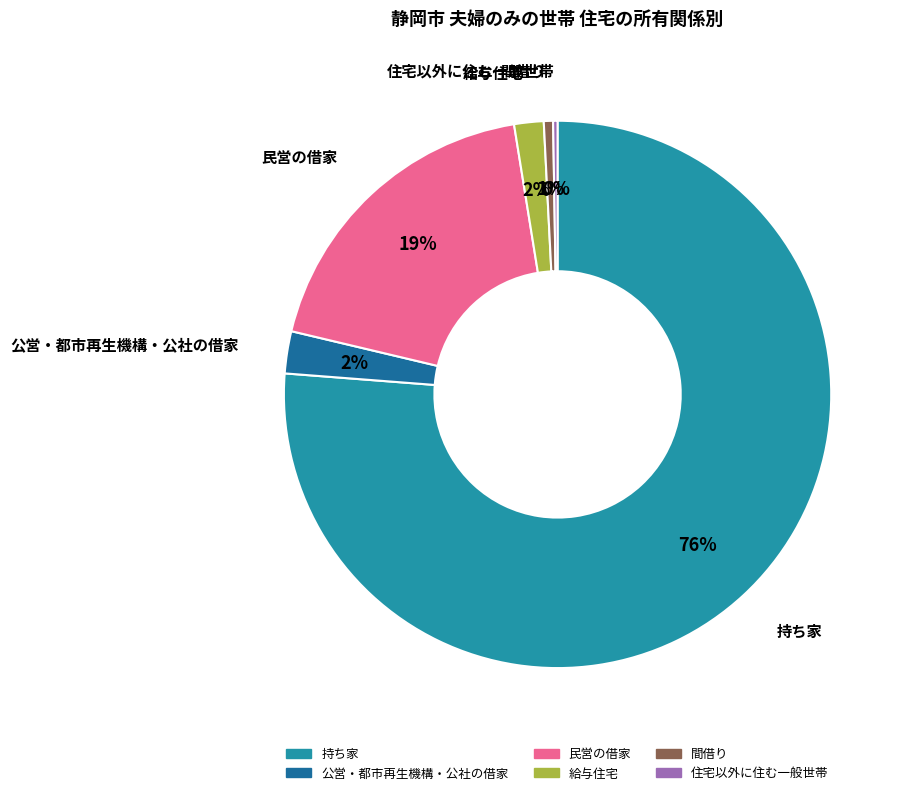

Combined, do 民営の借家 and 間借り account for over 50%?

No